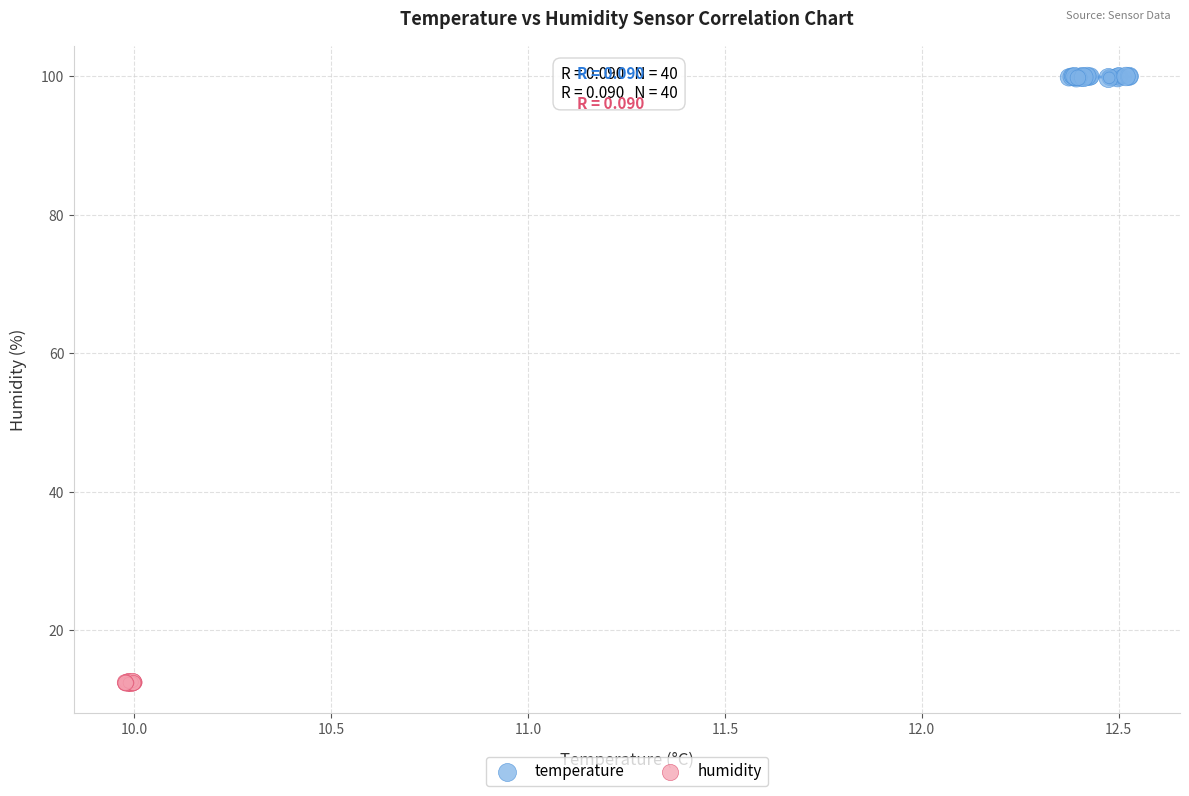

Which series has the largest Y range (max minus min)?

temperature